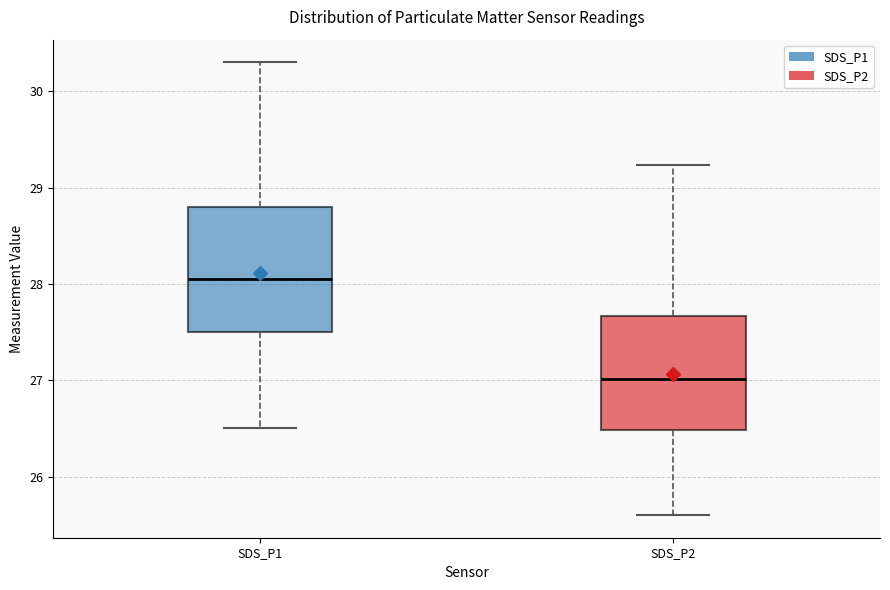

Reading left to right, read every box against the y-axis: the position of its median line, the range the box covers, and the ends of its whiskers. The values are not printed on the chart, so give them approximately, as read against the axis.

SDS_P1: median 28.1, box 27.5 to 28.8, whiskers 26.5 to 30.3
SDS_P2: median 27.0, box 26.5 to 27.7, whiskers 25.6 to 29.2